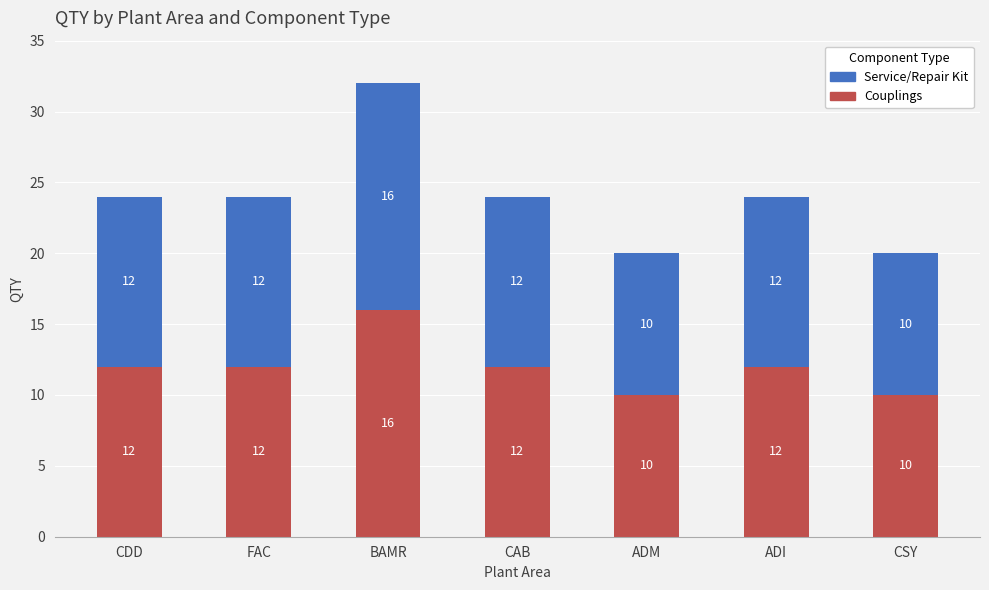

Reading left to right, what are the values for Couplings?

CDD=12	FAC=12	BAMR=16	CAB=12	ADM=10	ADI=12	CSY=10